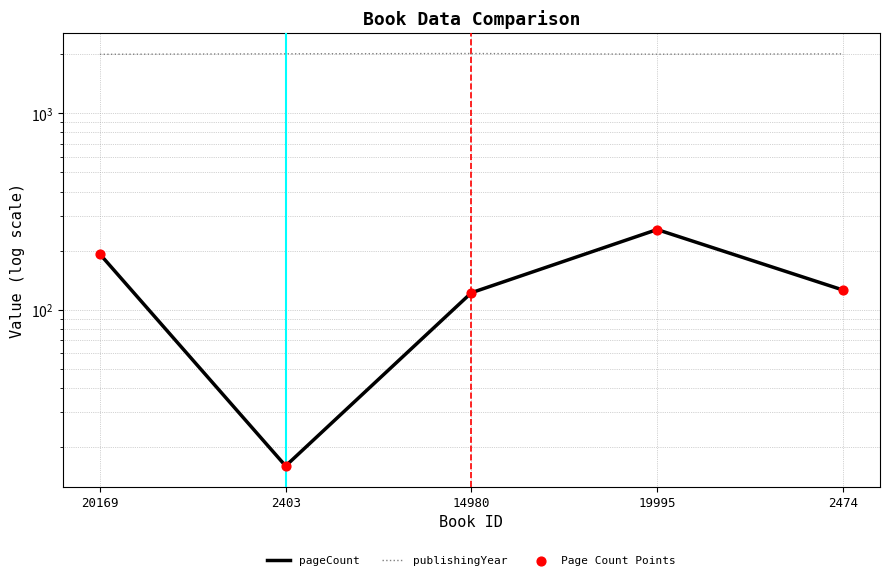

Which series has the largest total across all categories?

publishingYear